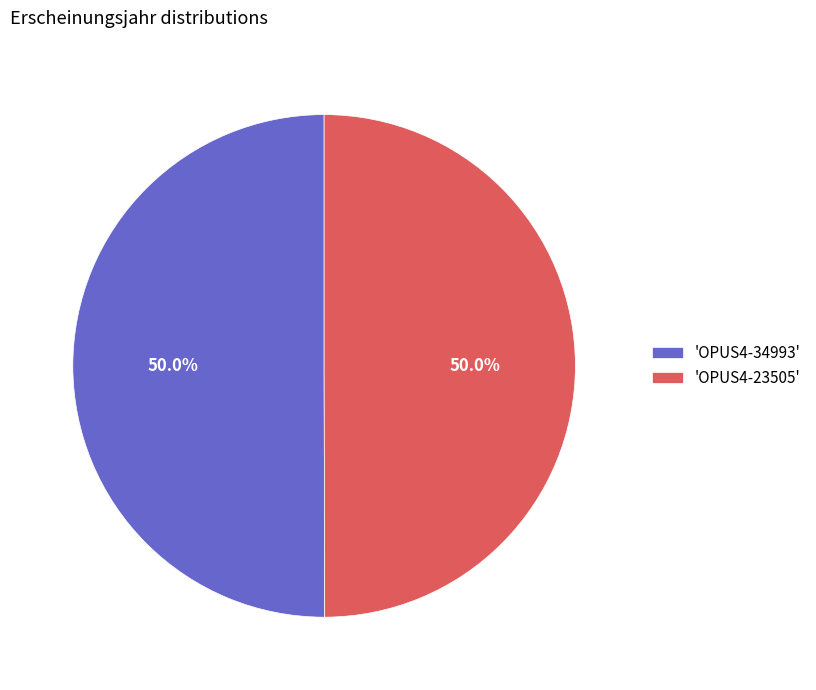

What is the total percentage of 'OPUS4-23505' and 'OPUS4-34993'?

100.0%